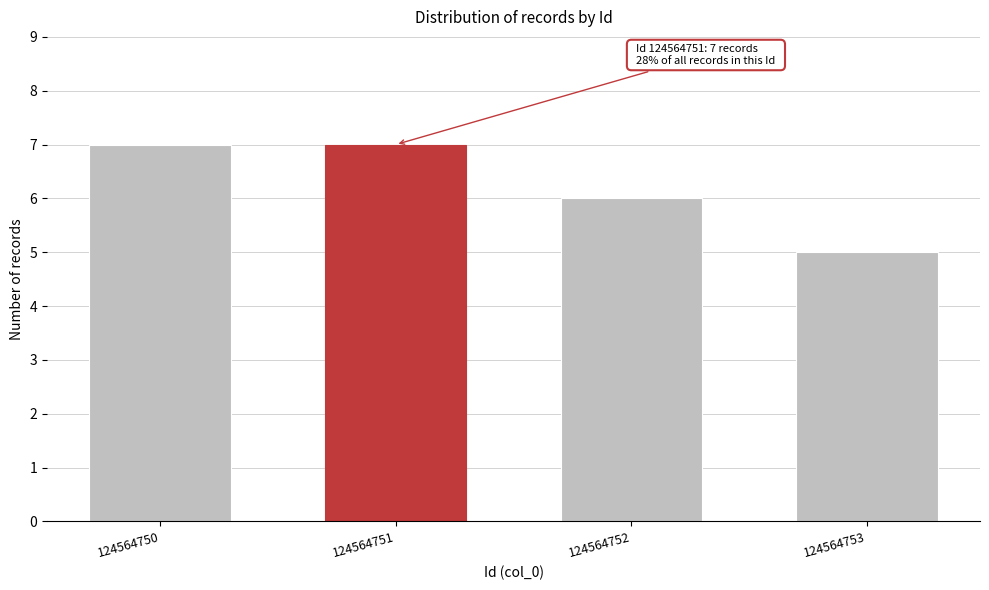

Reading right to left, list all the values displayed in this chart.

124564753=5	124564752=6	124564751=7	124564750=7